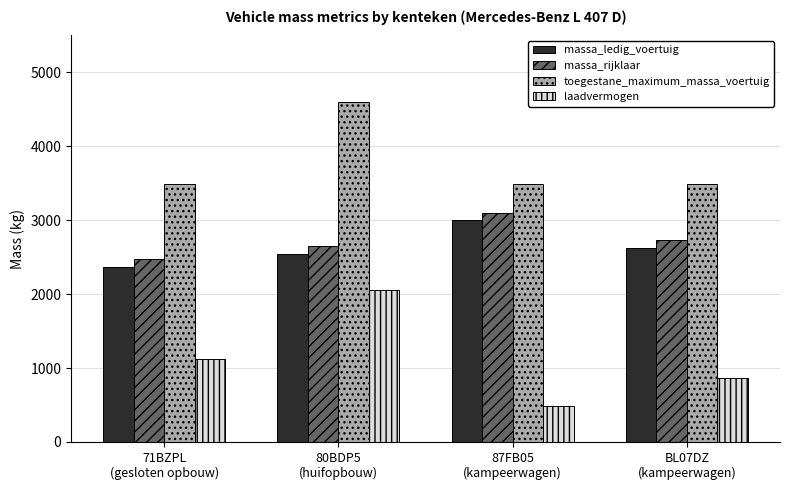

What is the label of the 3rd bar from the left?

87FB05
(kampeerwagen)